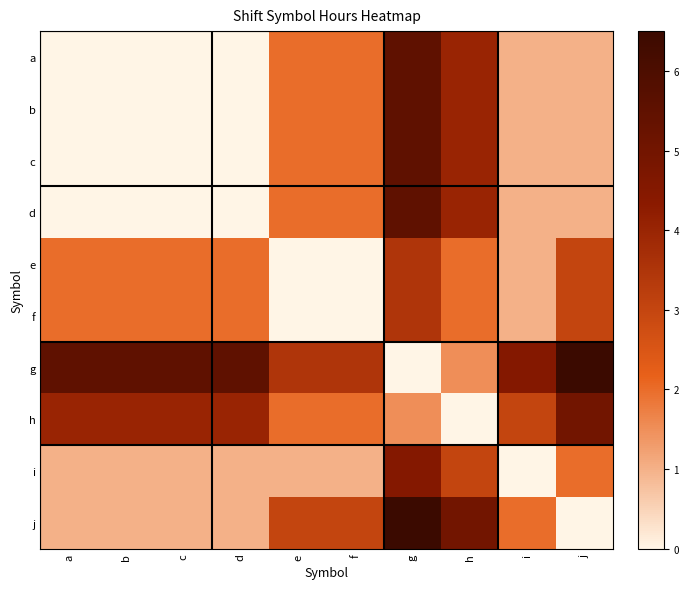

Which series has the widest spread of values?

g